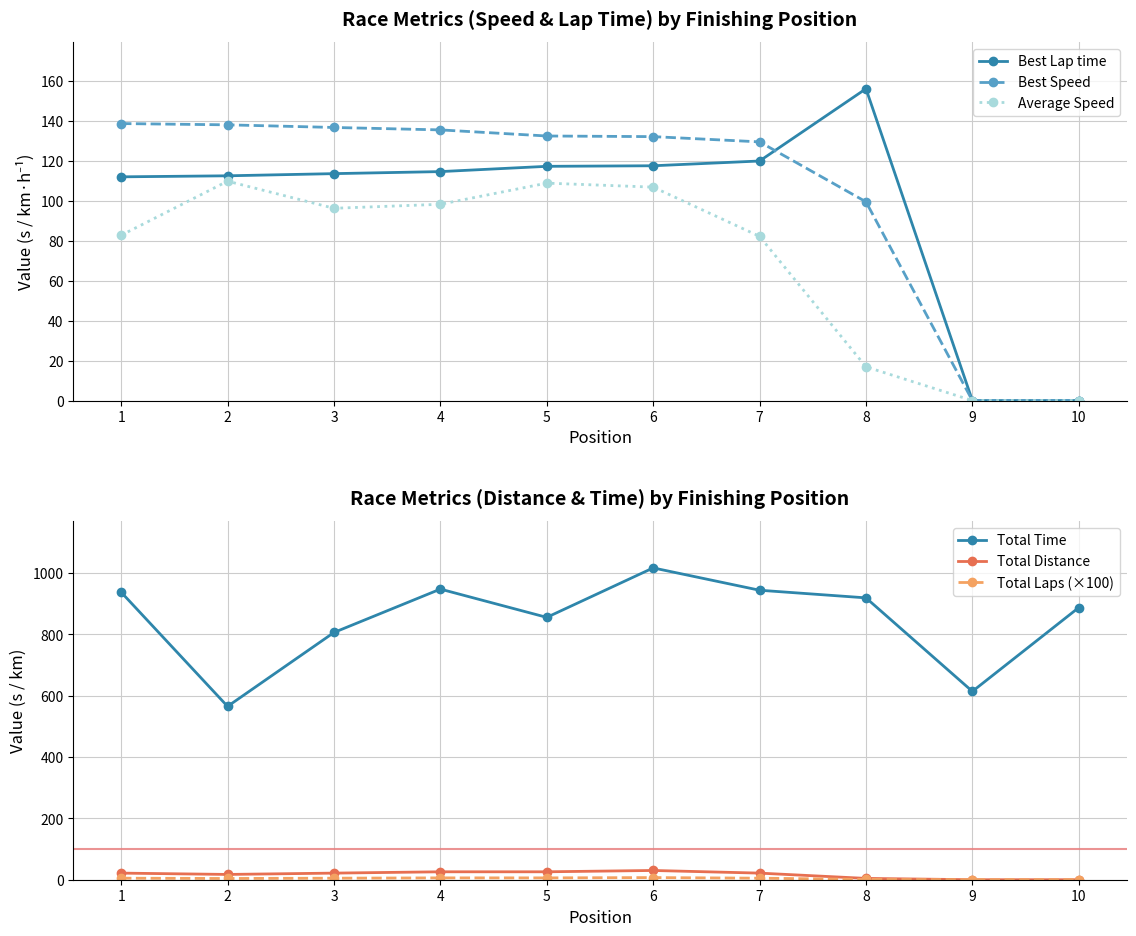

What is the difference between the highest and lowest values at 7?

939.1